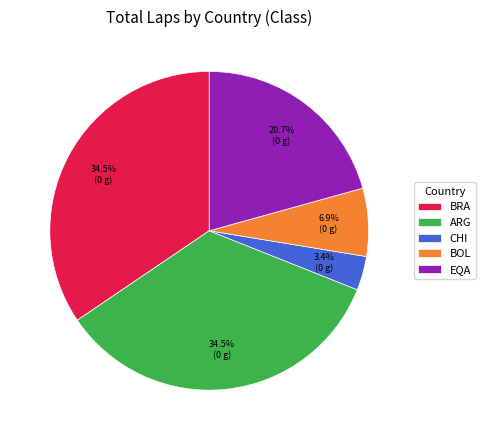

Between ARG and EQA, which is larger?

ARG